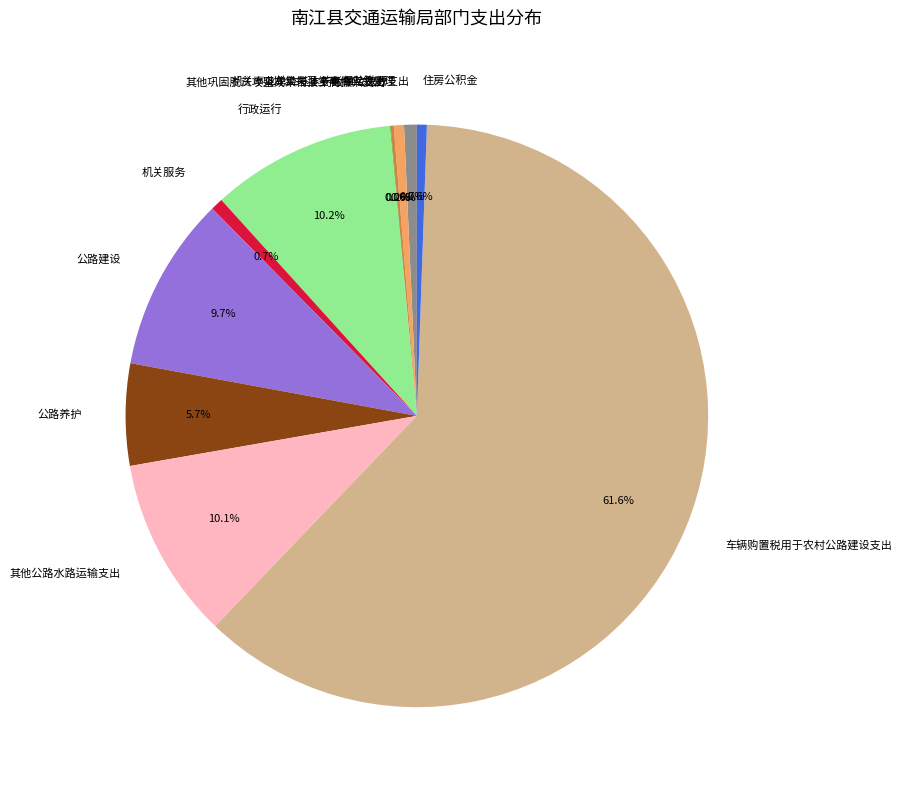

To the nearest percent, what is the average slice percentage?

9%